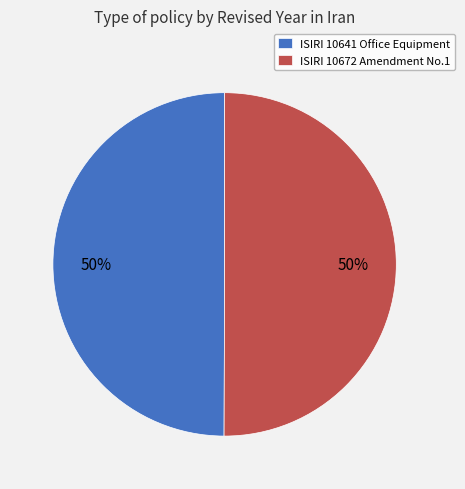

To the nearest percent, what is the combined percentage of ISIRI 10641 Office Equipment and ISIRI 10672 Amendment No.1?

100%